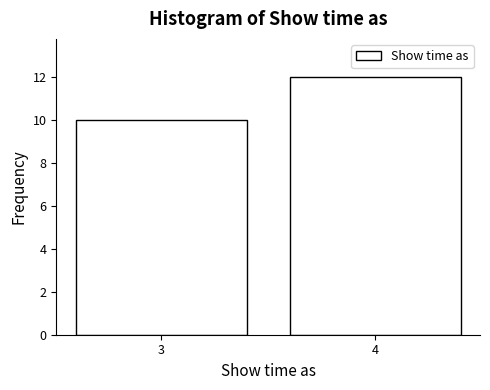

Reading left to right, list all the values displayed in this chart.

3=10	4=12